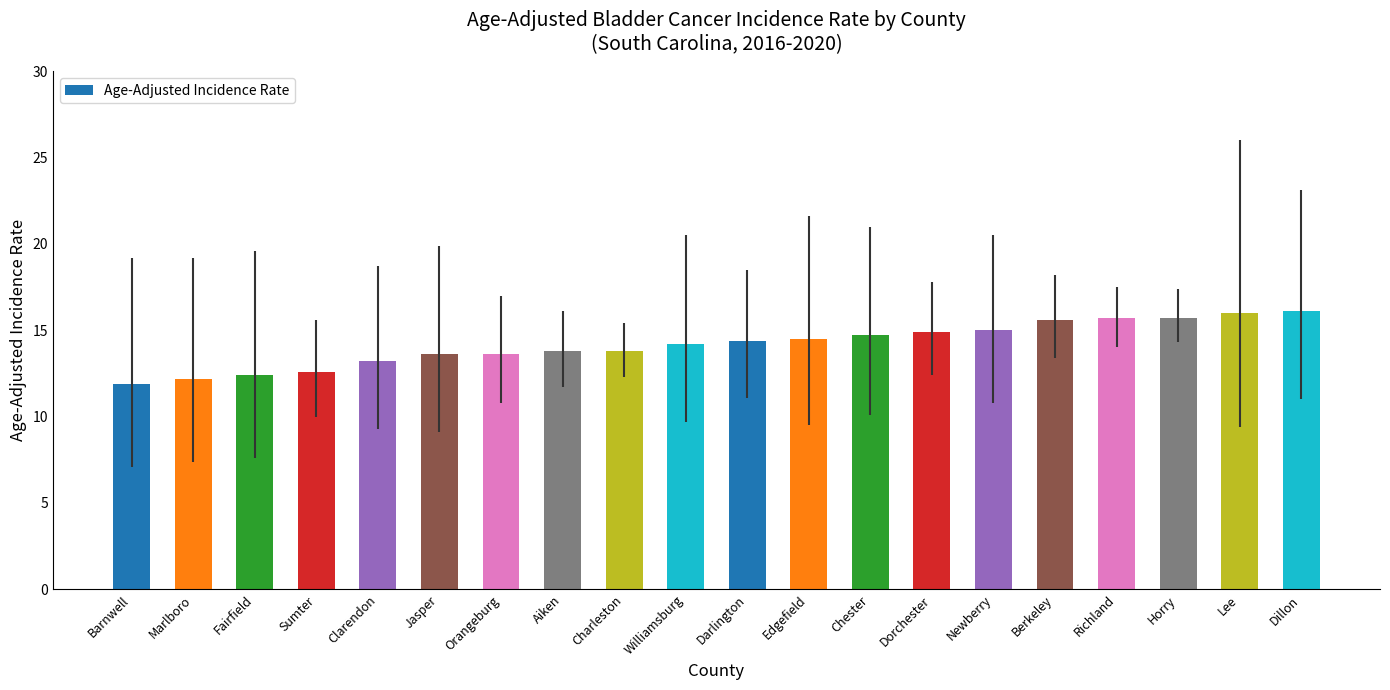

How many bars are there in total?

20